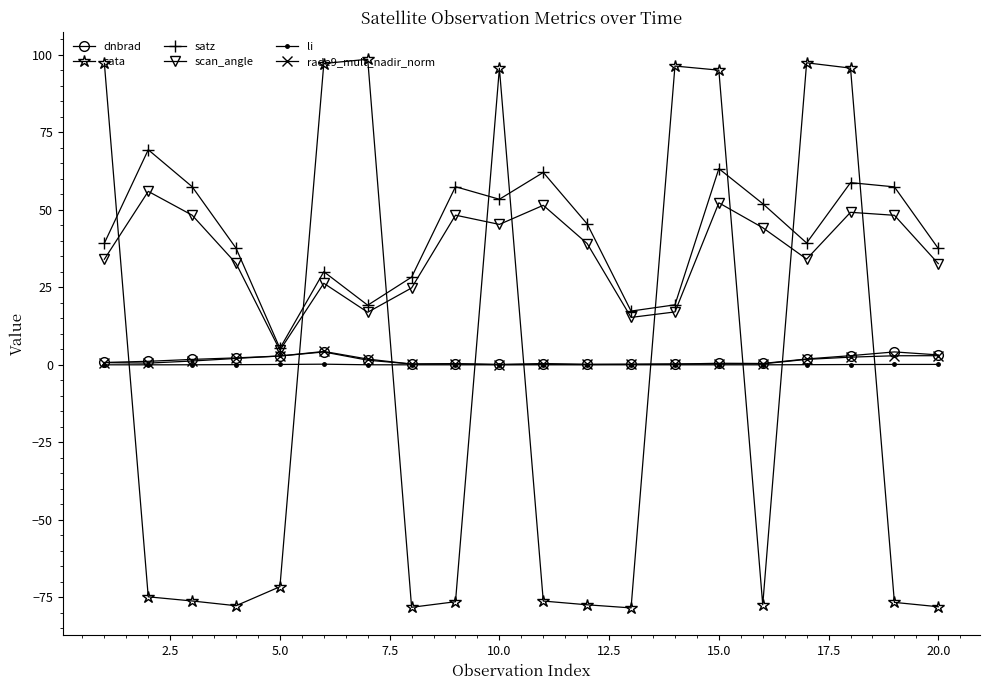

How many times do sata and li cross each other?

9